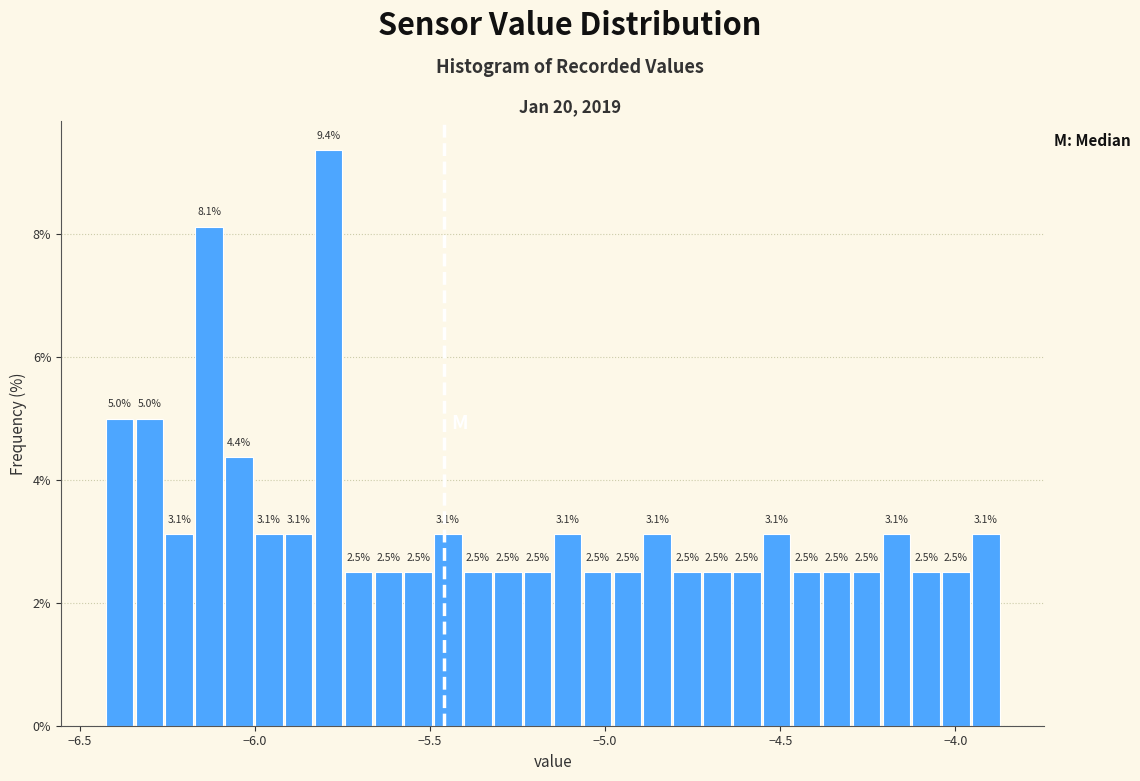

Around what value on the x-axis is the tallest bar? Give the approximate position of its centre, as read against the axis.

-5.80